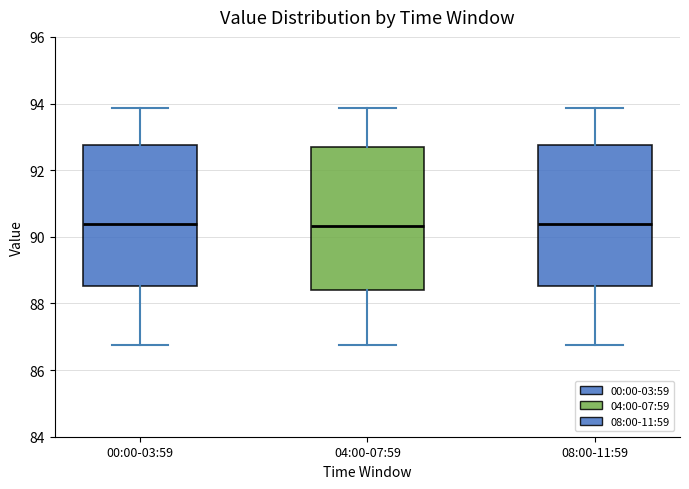

Where does the upper whisker of the box for 04:00-07:59 end on the y-axis? The values are not printed on the chart, so give them approximately, as read against the axis.

93.8